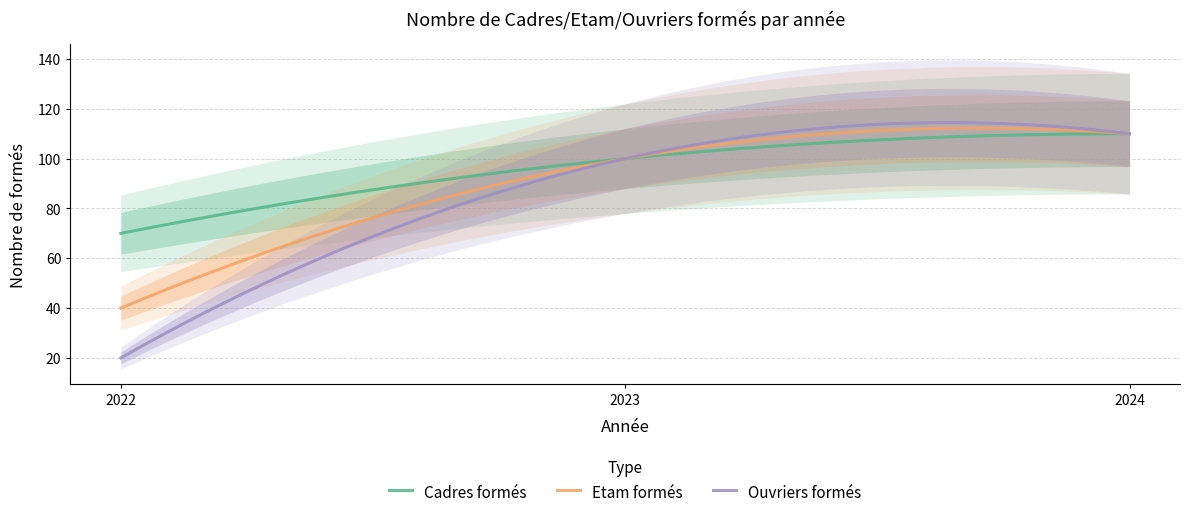

At how many categories does at least one series exceed 104?

1